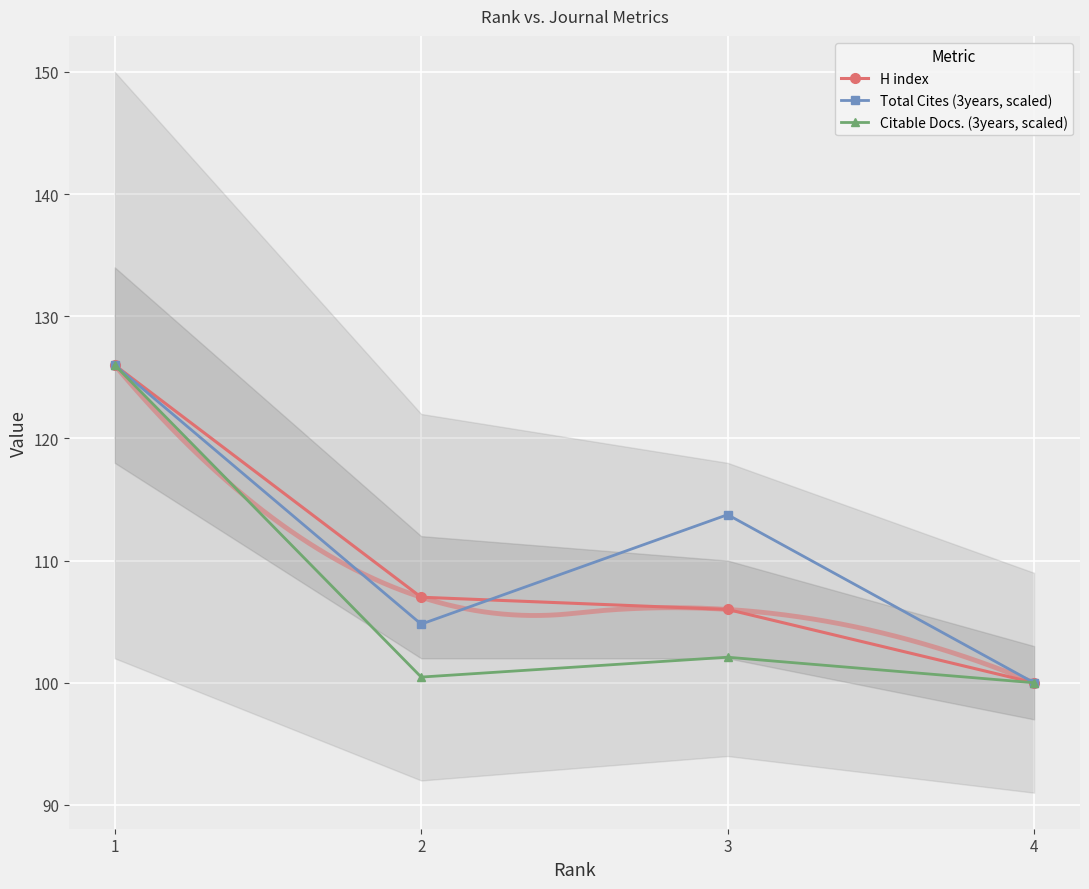

At how many categories does at least one series exceed 116?

1